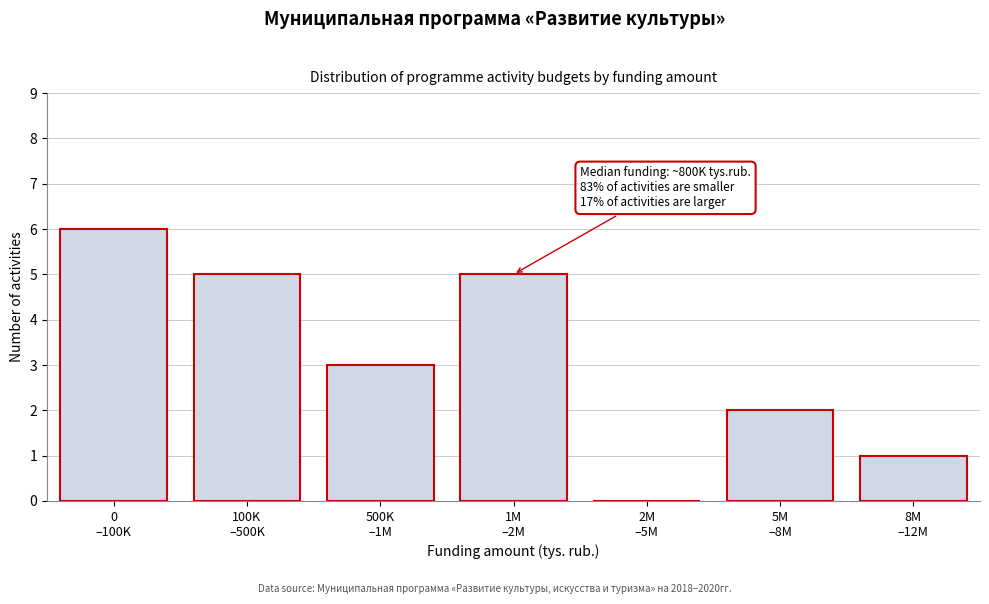

What is the greatest value displayed?

6